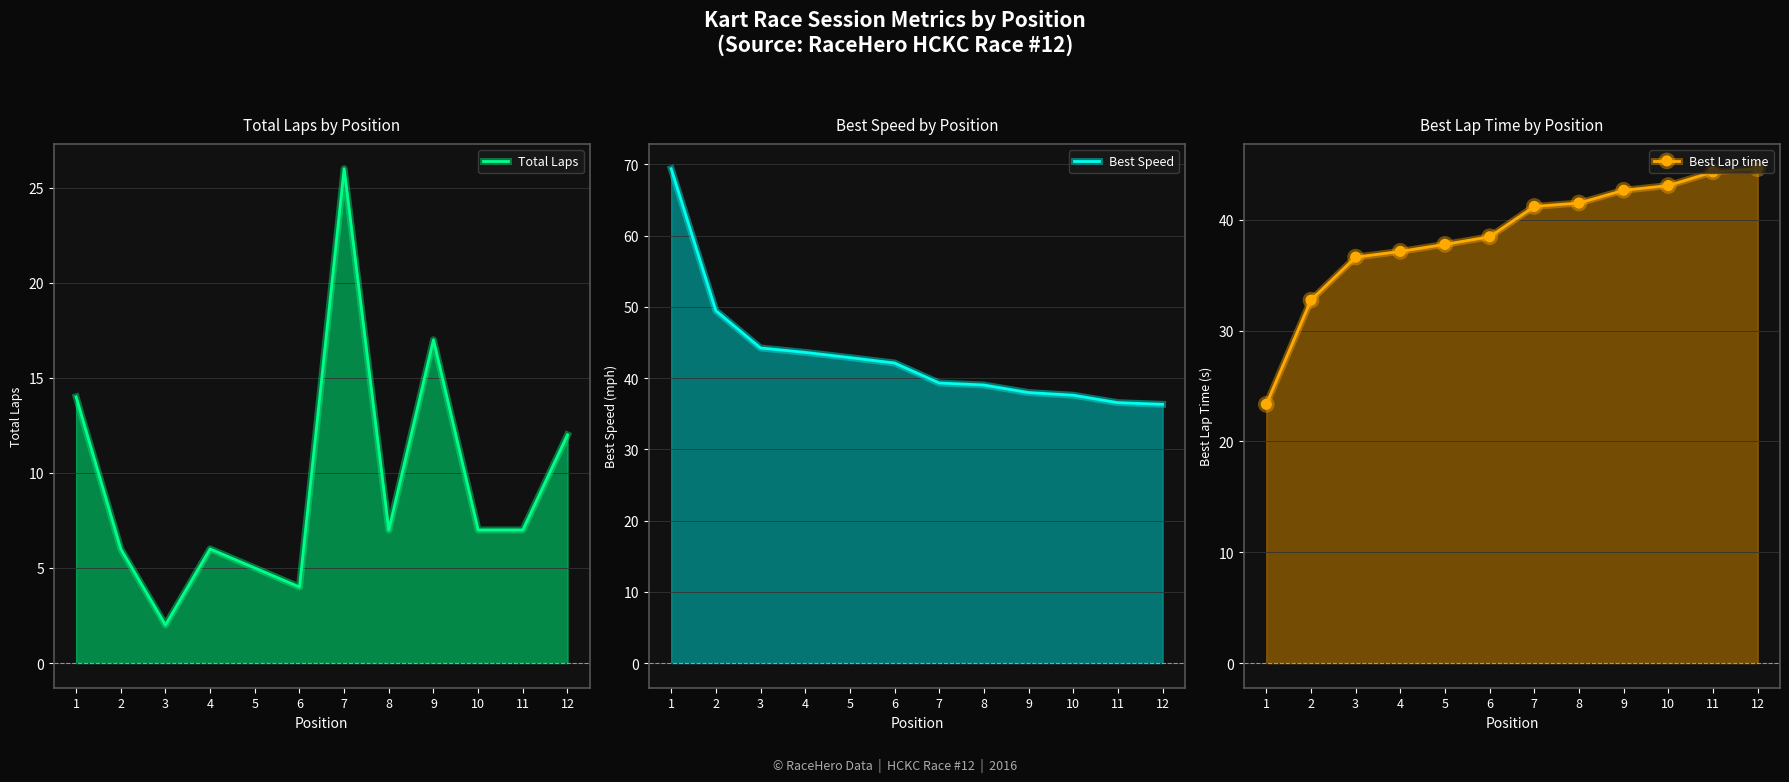

How many lines are shown in the chart?

3